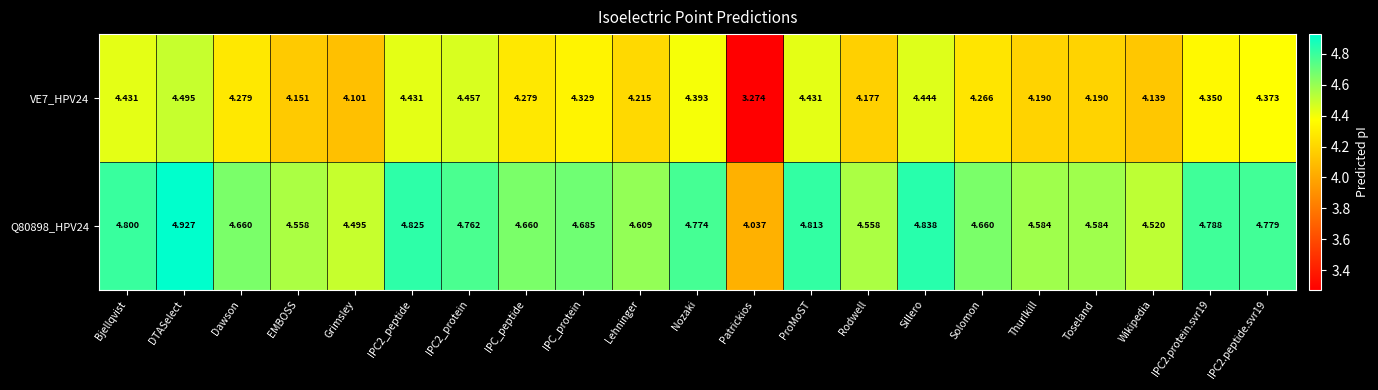

Is the value of VE7_HPV24 at ProMoST greater than the value of Q80898_HPV24 at IPC2_peptide?

No